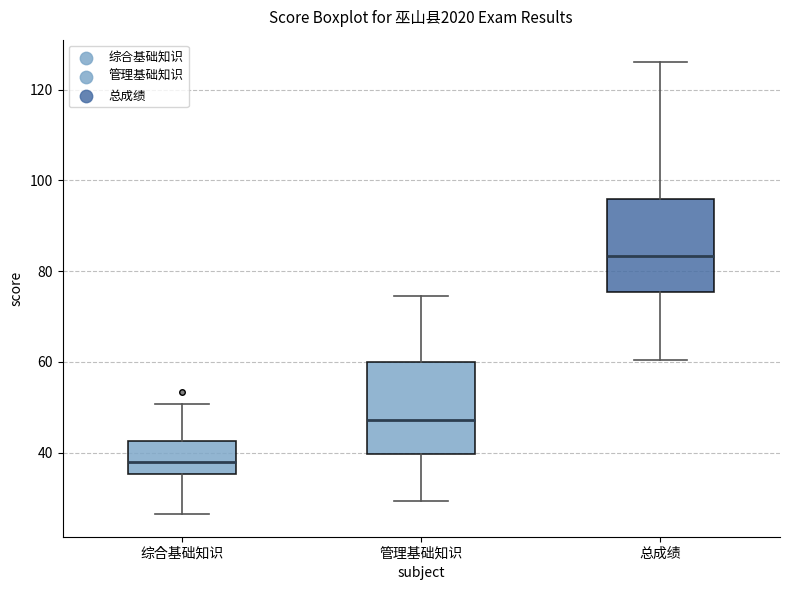

Where is the upper edge of the box for 综合基础知识 on the y-axis? The values are not printed on the chart, so give them approximately, as read against the axis.

42